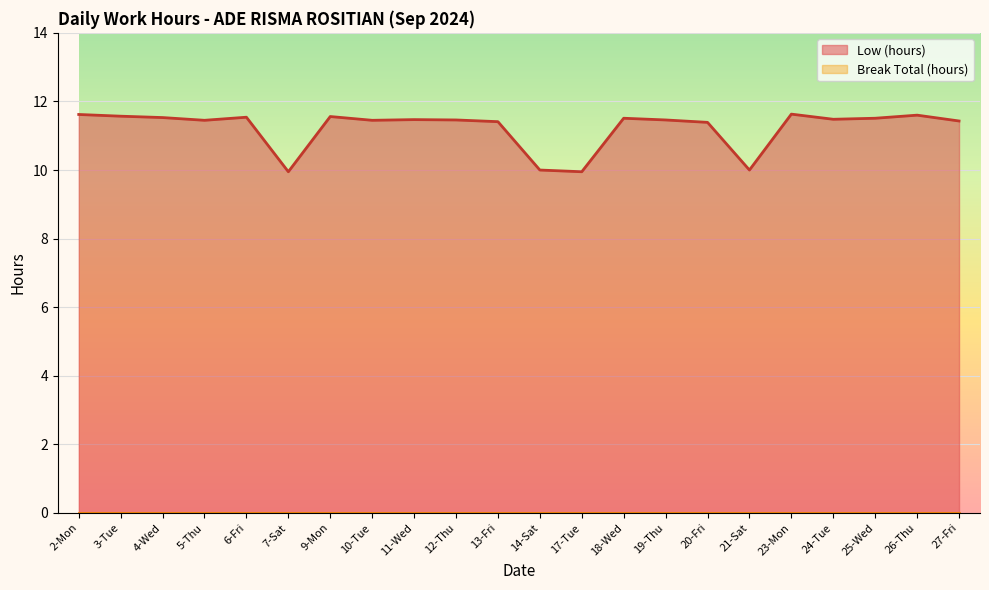

What is the value of the 16th point from the left?

11.4